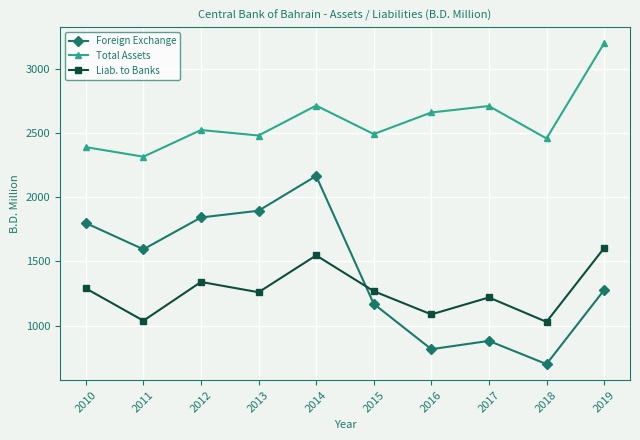

The value of Foreign Exchange at 2015 is 1595.1. True or false?

False